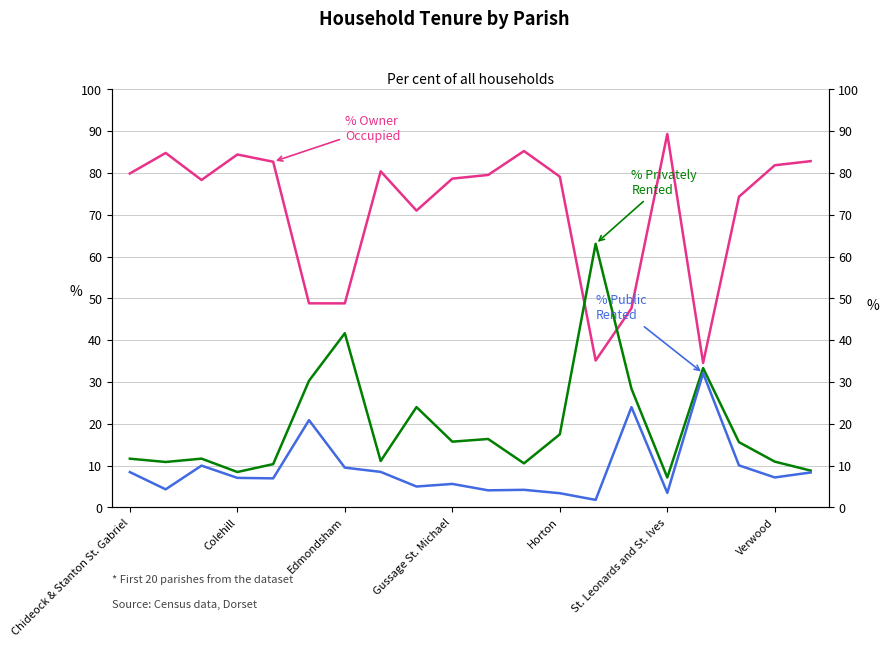

Where does the % Public Rented series first go above 7?

Chideock & Stanton St. Gabriel